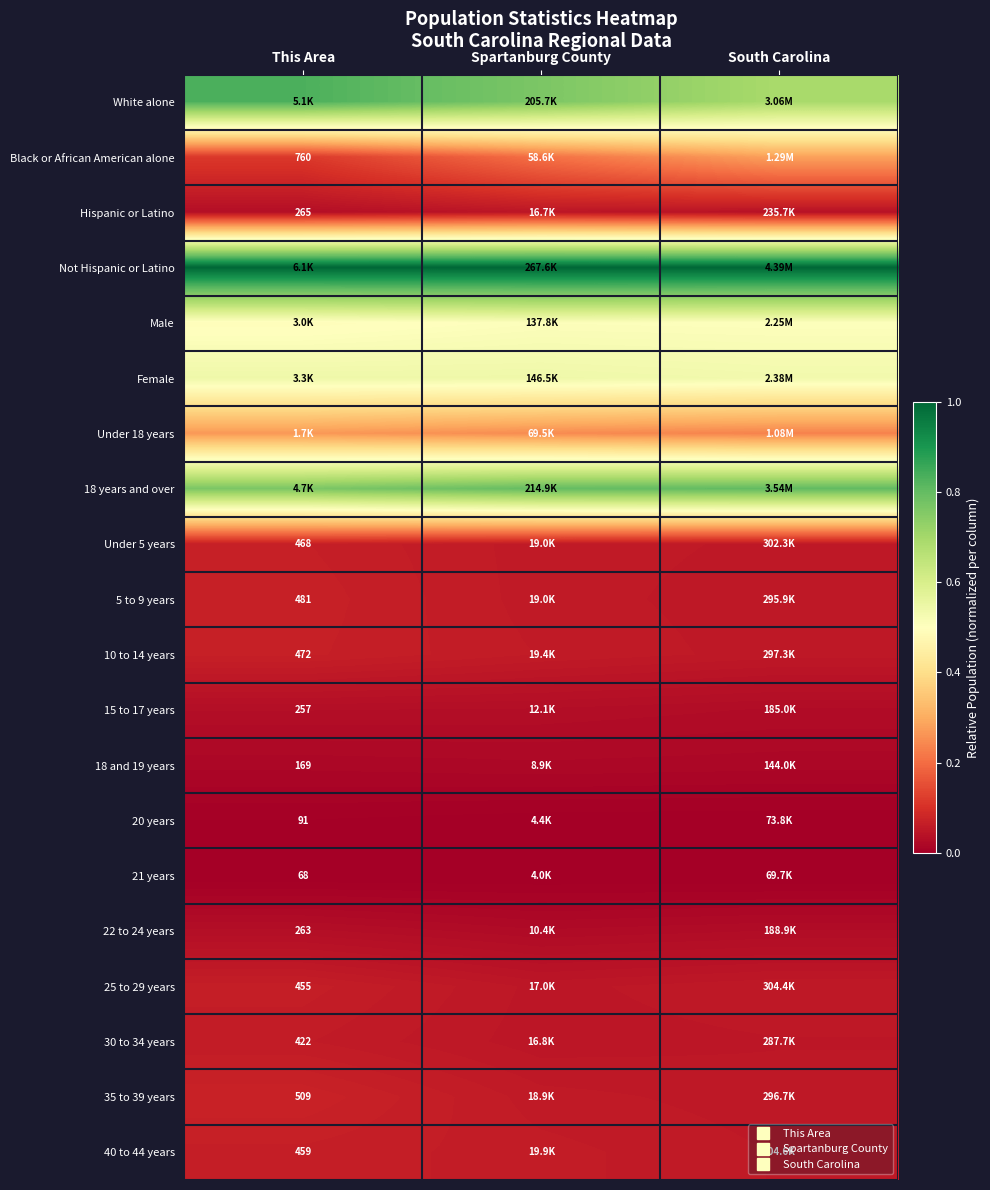

At which label is 18 years and over closest to 0?

This Area